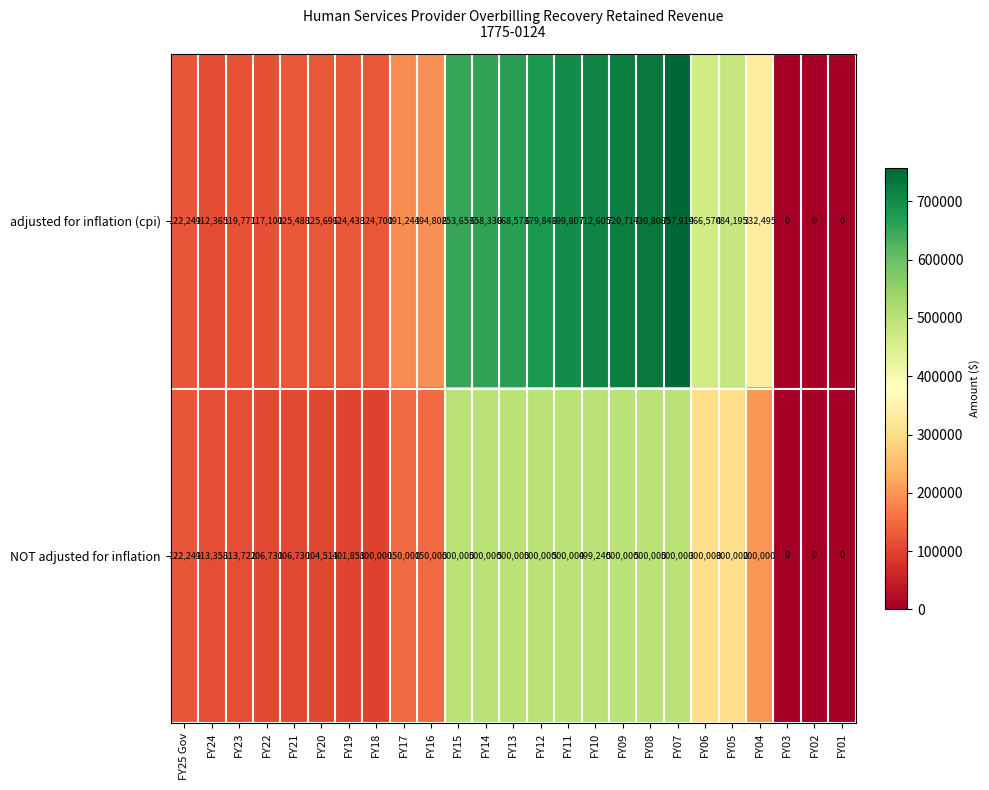

The NOT adjusted for inflation series shows 343016 at FY10. True or false?

False